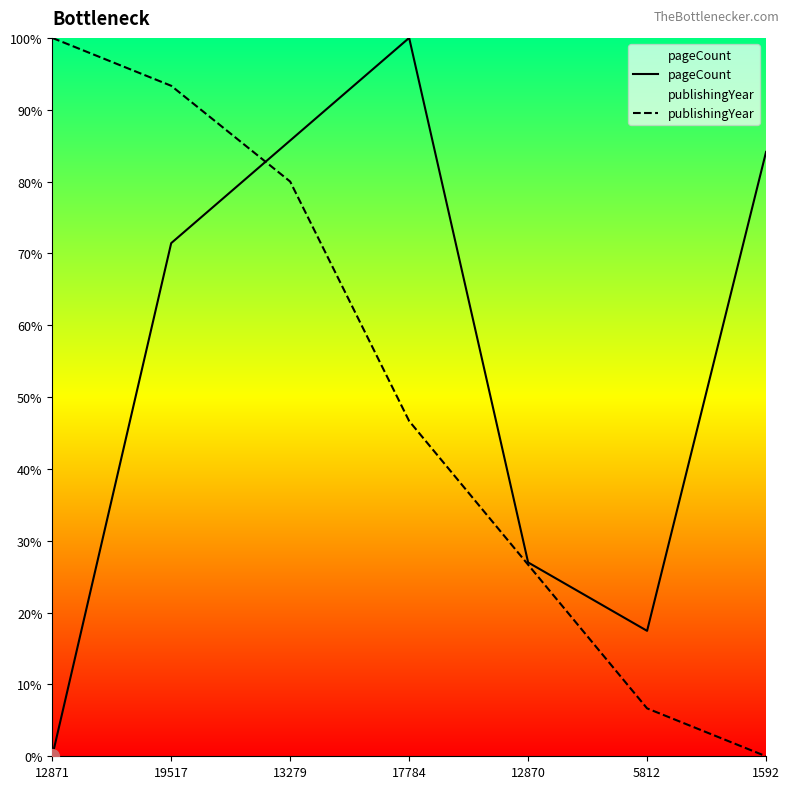

What is the total value across all series at 17784?

146.7